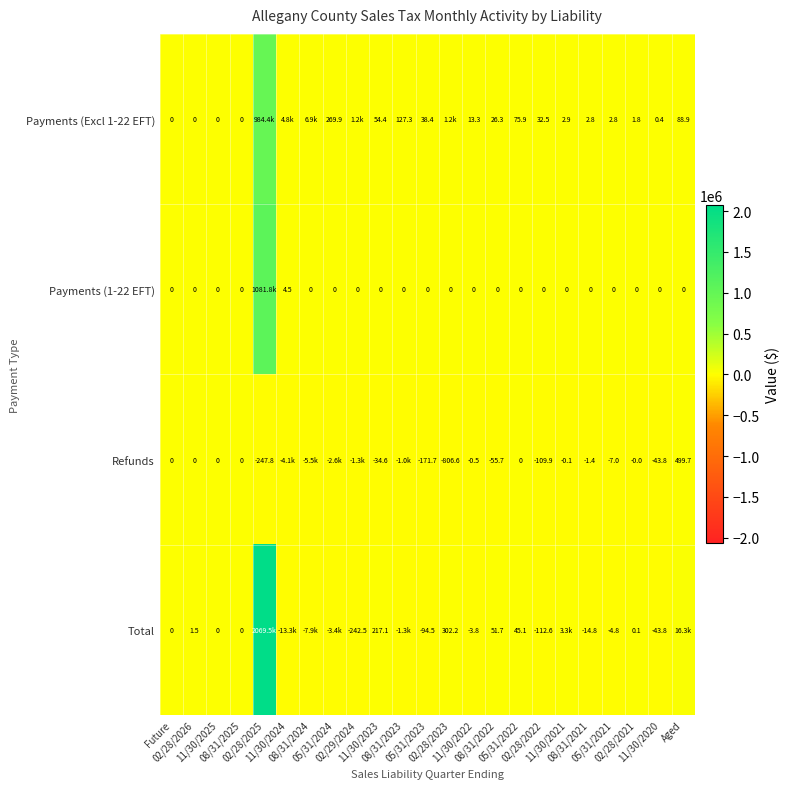

What is the total value across all series at 02/28/2025?

4135419.8